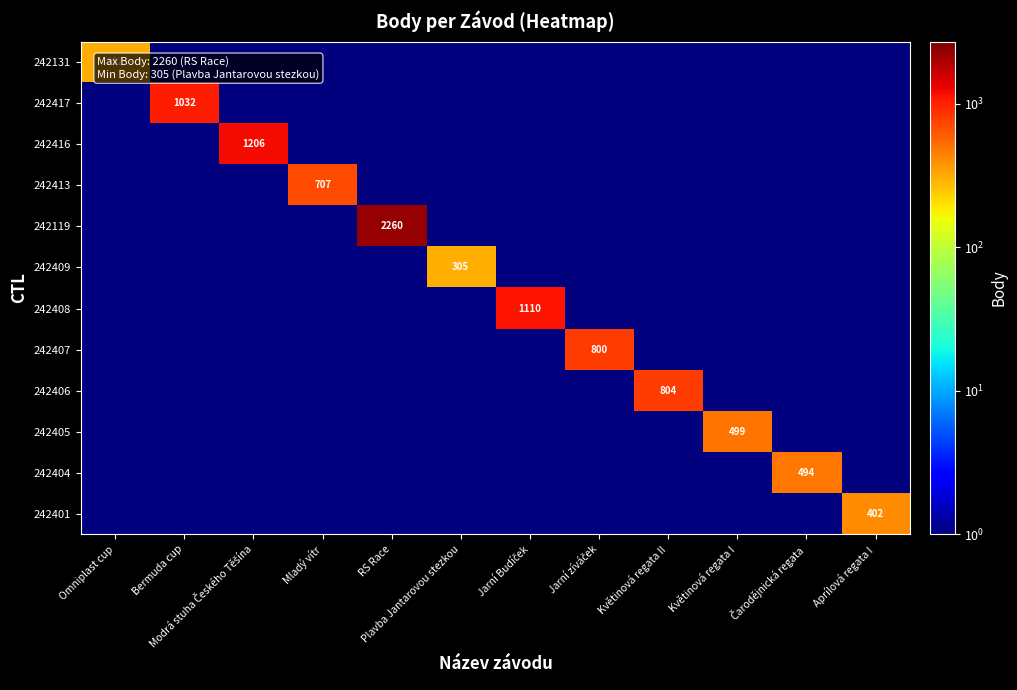

Is it true that 242119 equals 1 at Plavba Jantarovou stezkou?

True